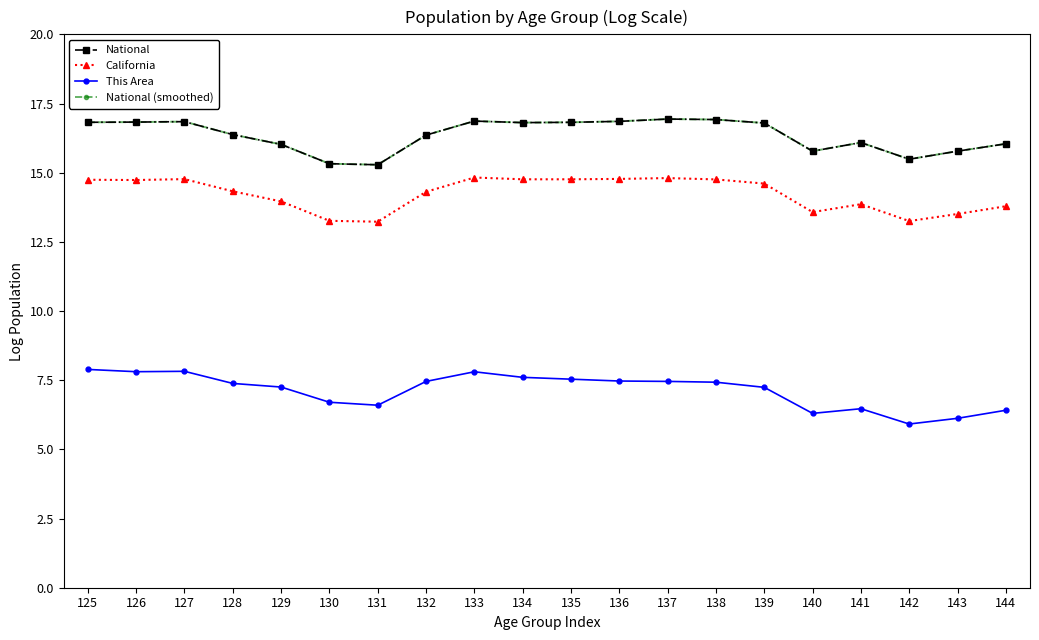

Read the National (smoothed) value at 142.

15.5